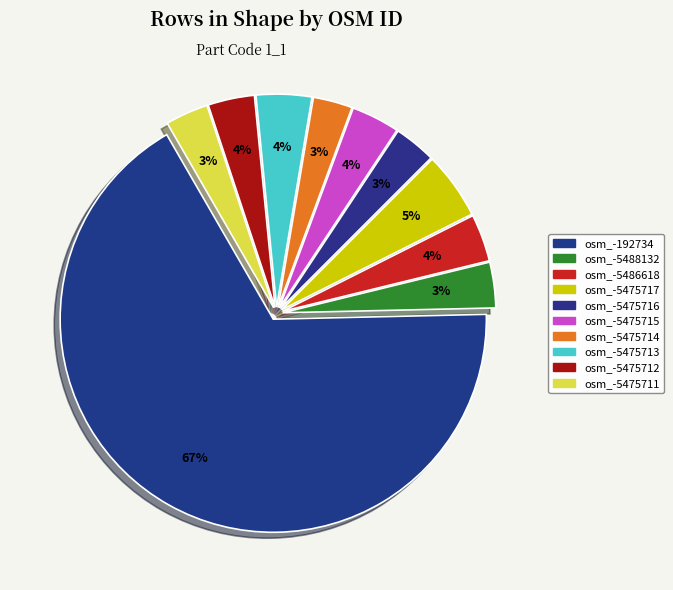

Count the number of slices in the pie.

10